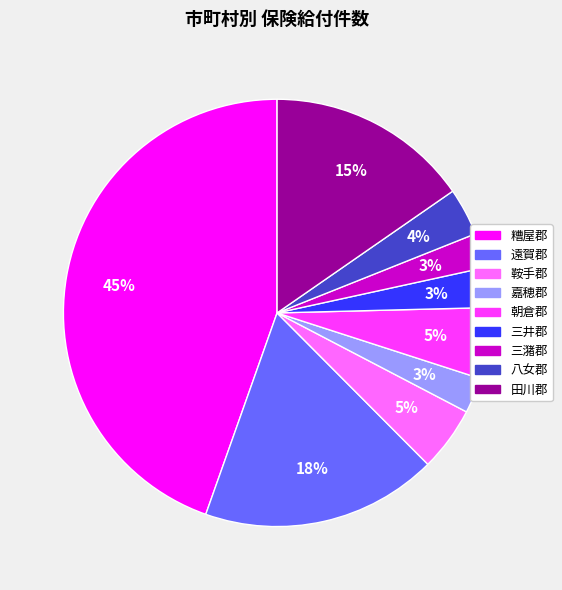

What is the largest slice in the pie chart?

糟屋郡